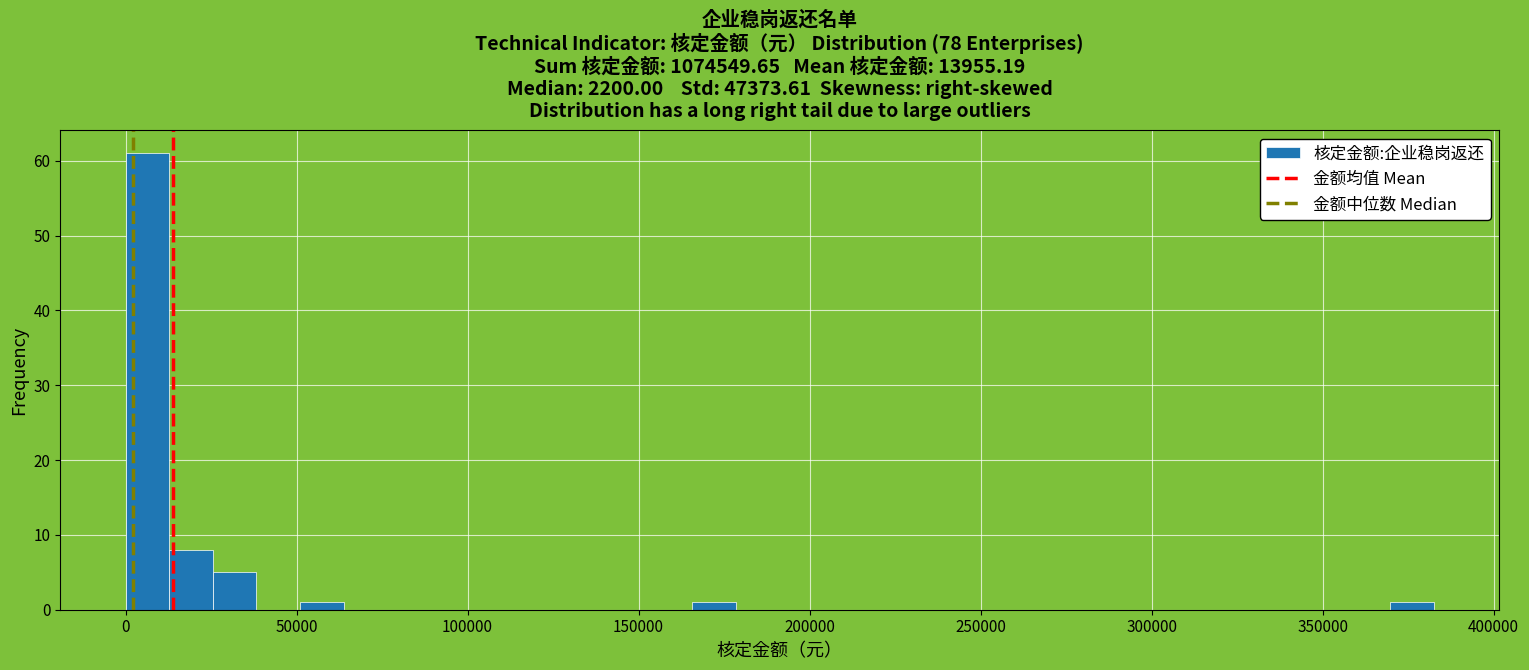

Around what value on the x-axis is the tallest bar? Give the approximate position of its centre, as read against the axis.

5000